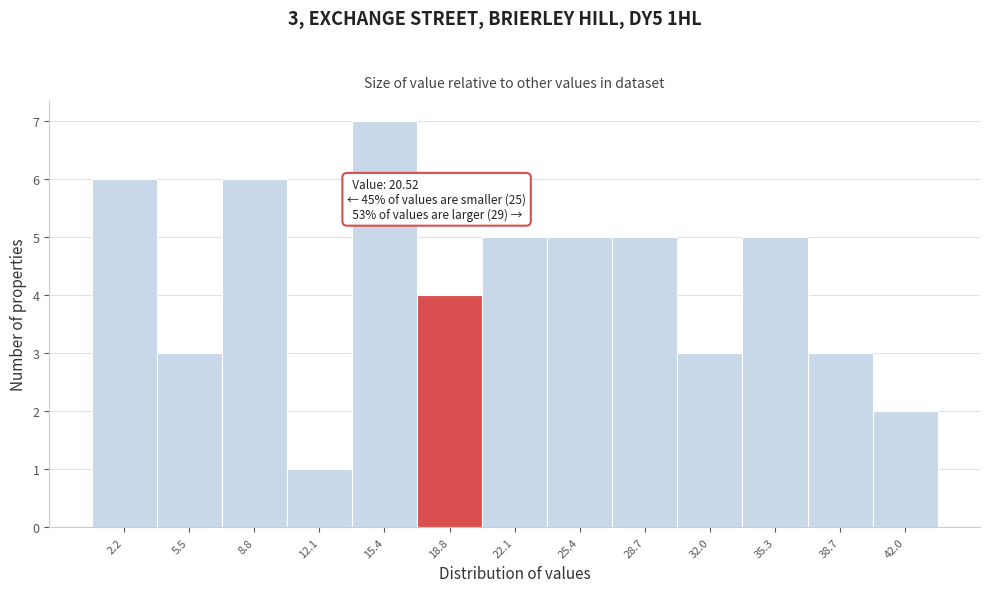

Reading right to left, extract all data points from this chart.

42.0=2	38.7=3	35.3=5	32.0=3	28.7=5	25.4=5	22.1=5	18.8=4	15.4=7	12.1=1	8.8=6	5.5=3	2.2=6